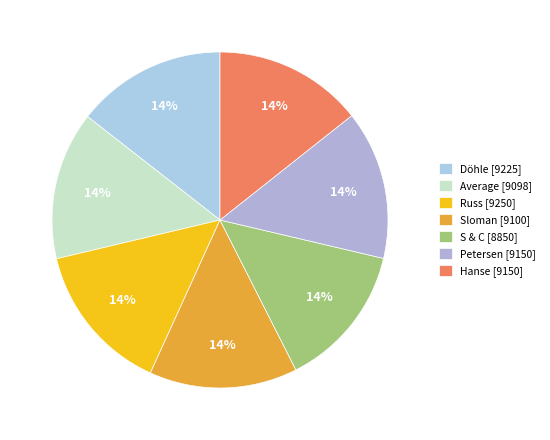

Is it true that Petersen is 1% of the pie?

False